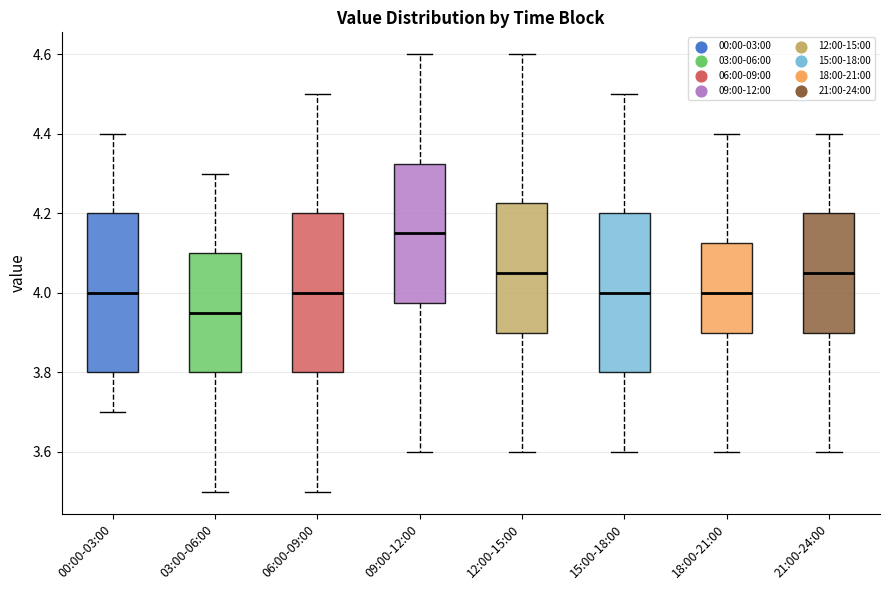

Reading left to right, read every box against the y-axis: the position of its median line, the range the box covers, and the ends of its whiskers. The values are not printed on the chart, so give them approximately, as read against the axis.

00:00-03:00: median 4.00, box 3.80 to 4.20, whiskers 3.70 to 4.40
03:00-06:00: median 3.96, box 3.80 to 4.10, whiskers 3.50 to 4.30
06:00-09:00: median 4.00, box 3.80 to 4.20, whiskers 3.50 to 4.50
09:00-12:00: median 4.16, box 3.98 to 4.32, whiskers 3.60 to 4.60
12:00-15:00: median 4.06, box 3.90 to 4.22, whiskers 3.60 to 4.60
15:00-18:00: median 4.00, box 3.80 to 4.20, whiskers 3.60 to 4.50
18:00-21:00: median 4.00, box 3.90 to 4.12, whiskers 3.60 to 4.40
21:00-24:00: median 4.06, box 3.90 to 4.20, whiskers 3.60 to 4.40